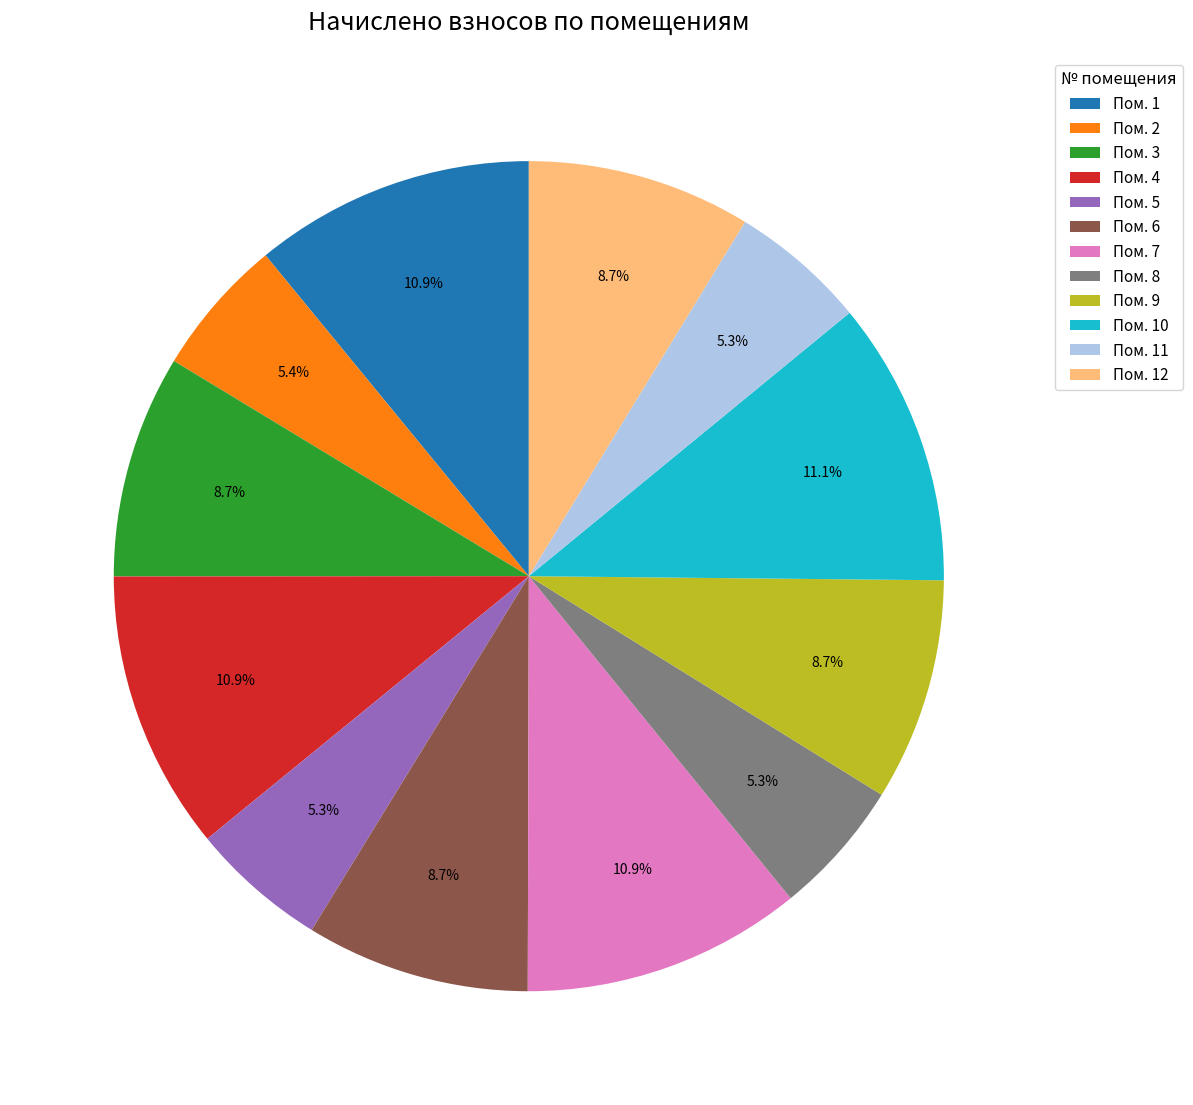

Approximately how many times larger is the value at Пом. 10 compared to Пом. 8?

2.1